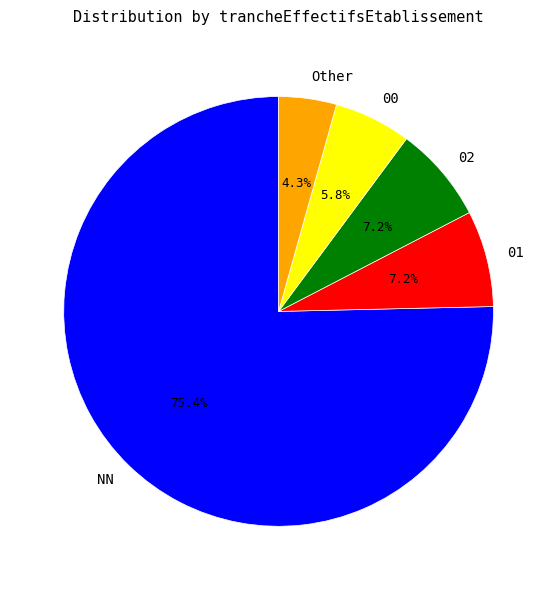

Which category accounts for the majority?

NN